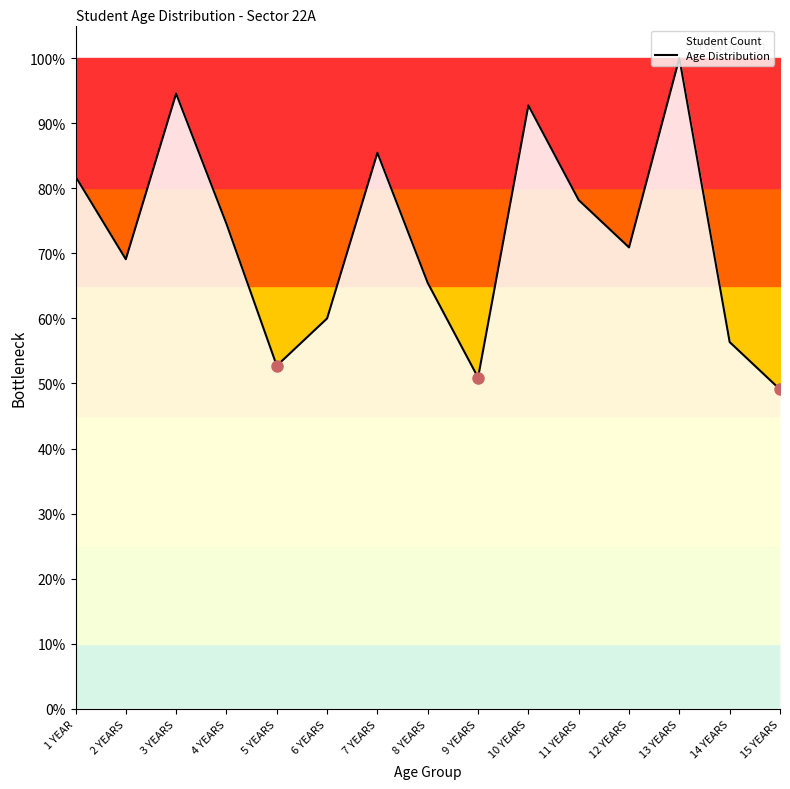

How many interior local valleys (lower than both neighbors) does the data have?

4